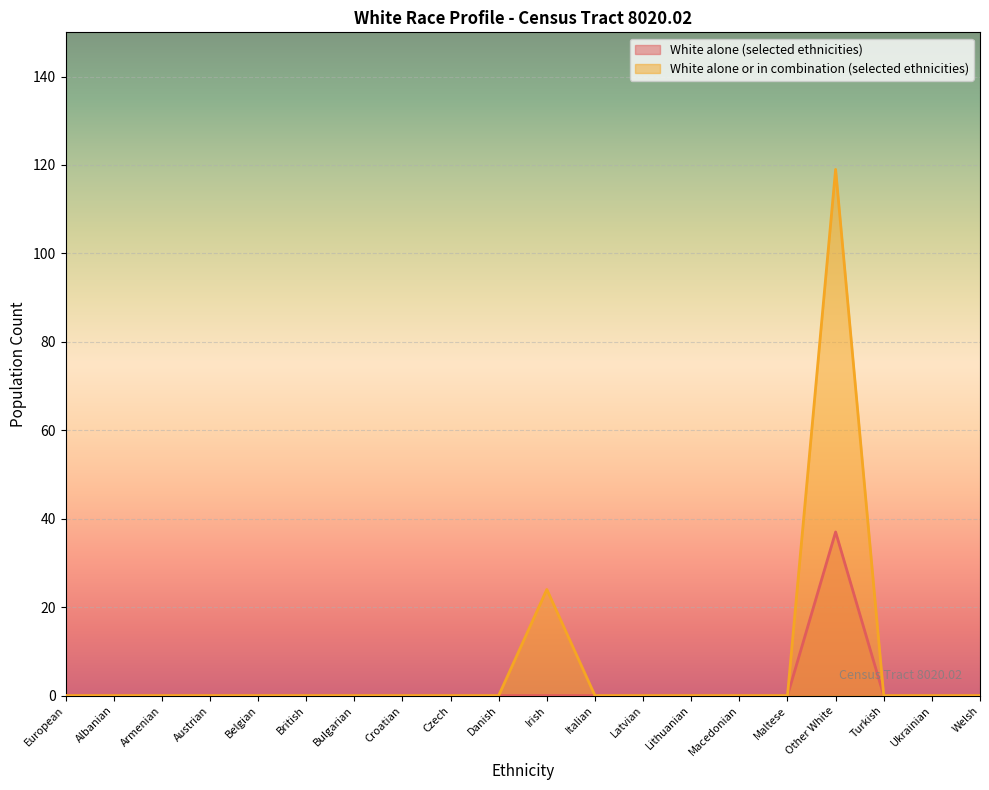

Between Albanian and Irish, which series saw the biggest shift?

White alone or in combination (selected ethnicities)